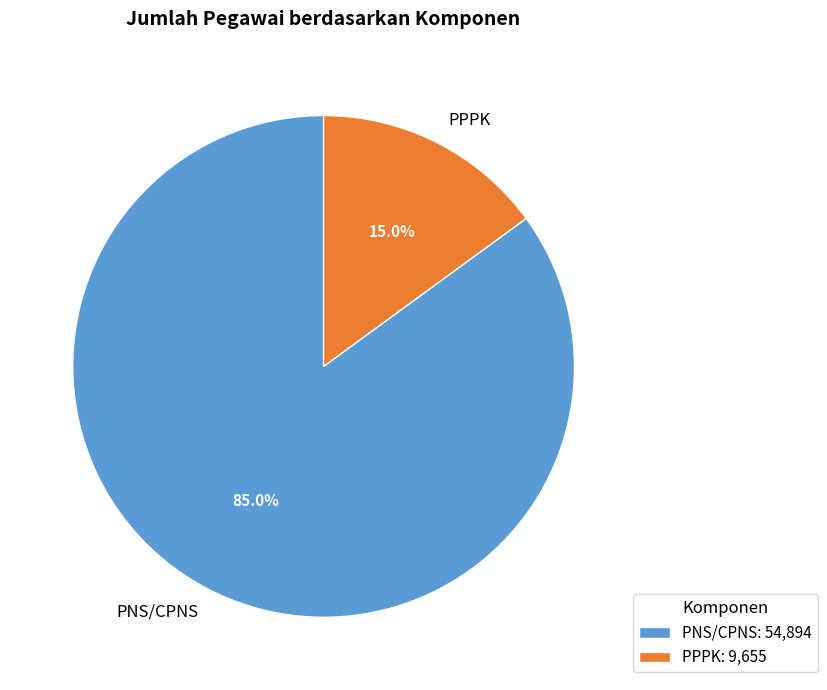

Which slice is the smallest?

PPPK